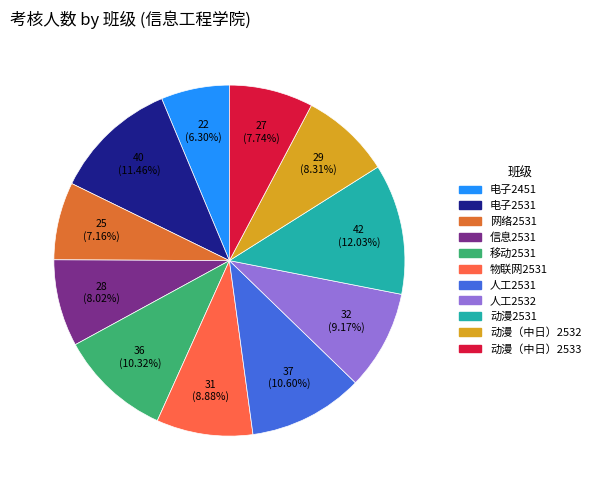

The 动漫（中日）2533 slice represents 19% of the pie. True or false?

False